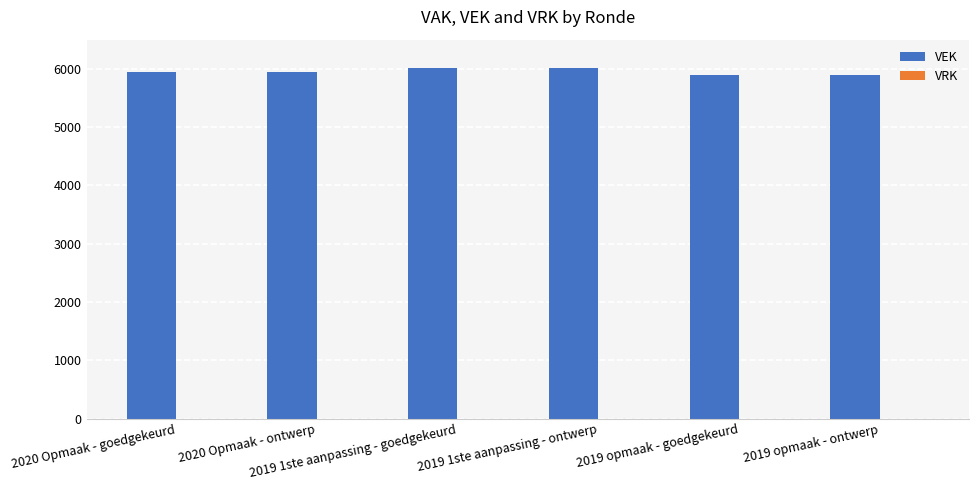

What is the smallest value displayed?

5899